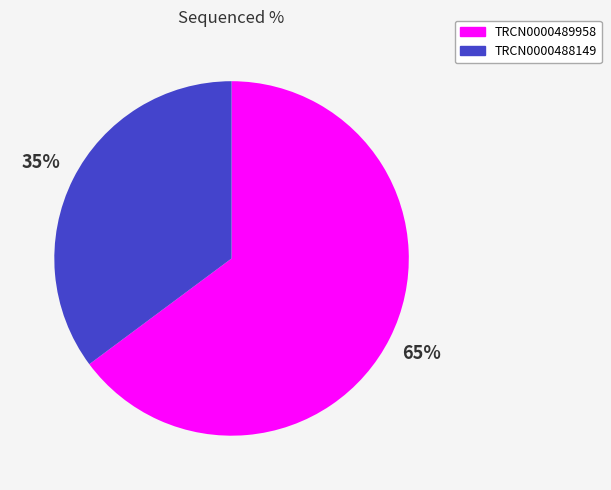

Which category accounts for the majority?

TRCN0000489958